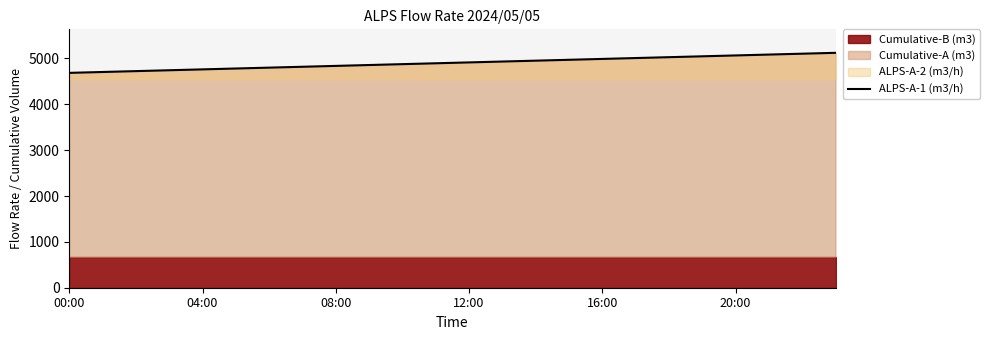

True or false: ALPS-A-1 (m3/h) has a value of 7922 at 08:00.

False